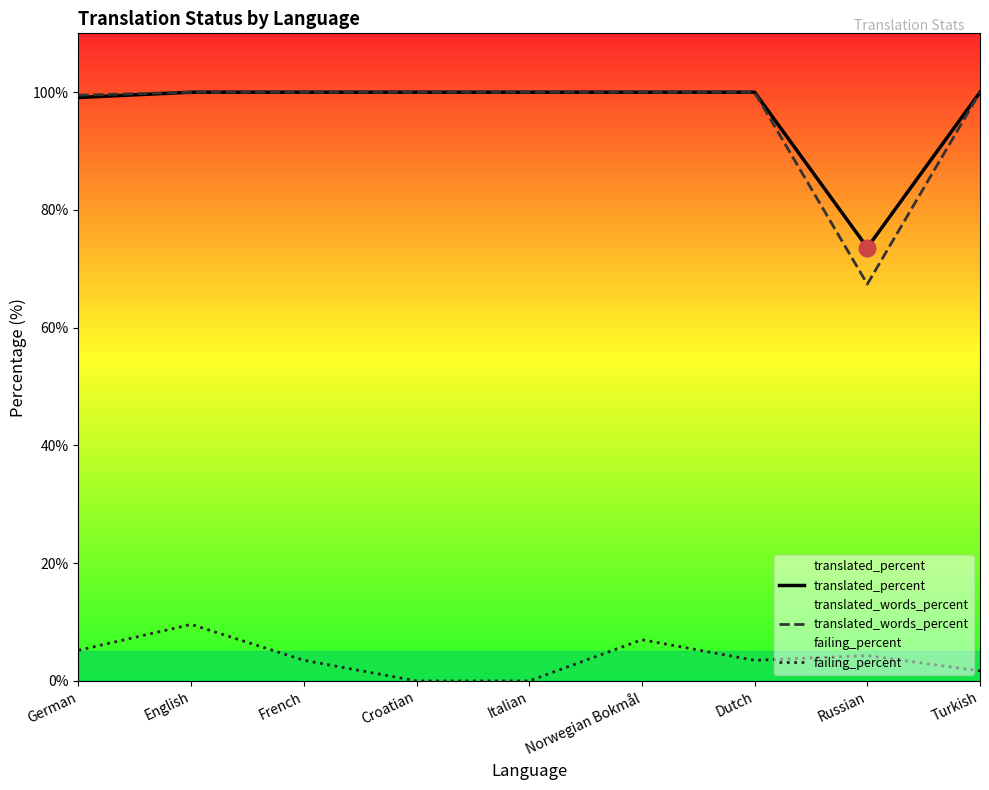

At English, list the series in order from smallest to largest.

failing_percent, translated_percent, translated_words_percent